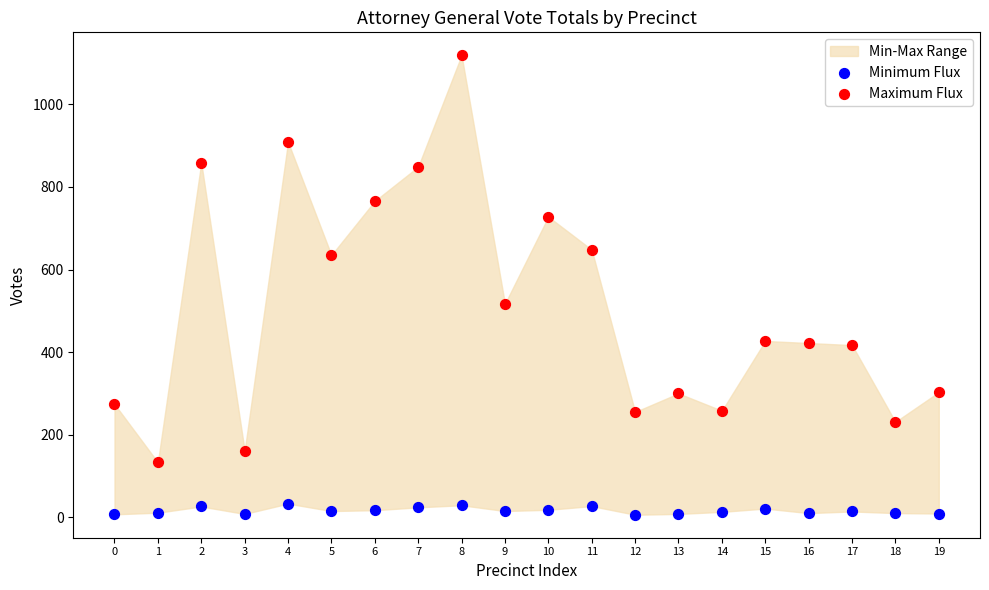

Which series contains the lowest Y value?

Minimum Flux